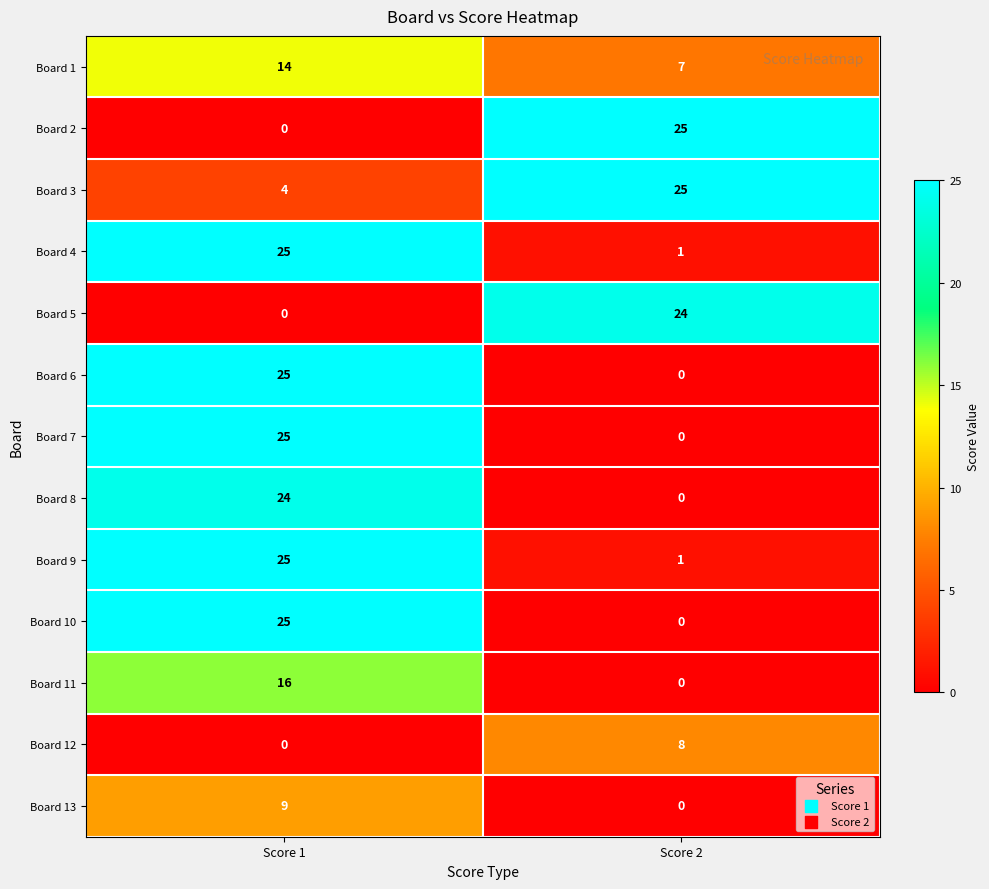

Reading left to right, list all the values displayed in this chart.

Board 1: Score 1=14	Score 2=7
Board 2: Score 1=0	Score 2=25
Board 3: Score 1=4	Score 2=25
Board 4: Score 1=25	Score 2=1
Board 5: Score 1=0	Score 2=24
Board 6: Score 1=25	Score 2=0
Board 7: Score 1=25	Score 2=0
Board 8: Score 1=24	Score 2=0
Board 9: Score 1=25	Score 2=1
Board 10: Score 1=25	Score 2=0
Board 11: Score 1=16	Score 2=0
Board 12: Score 1=0	Score 2=8
Board 13: Score 1=9	Score 2=0